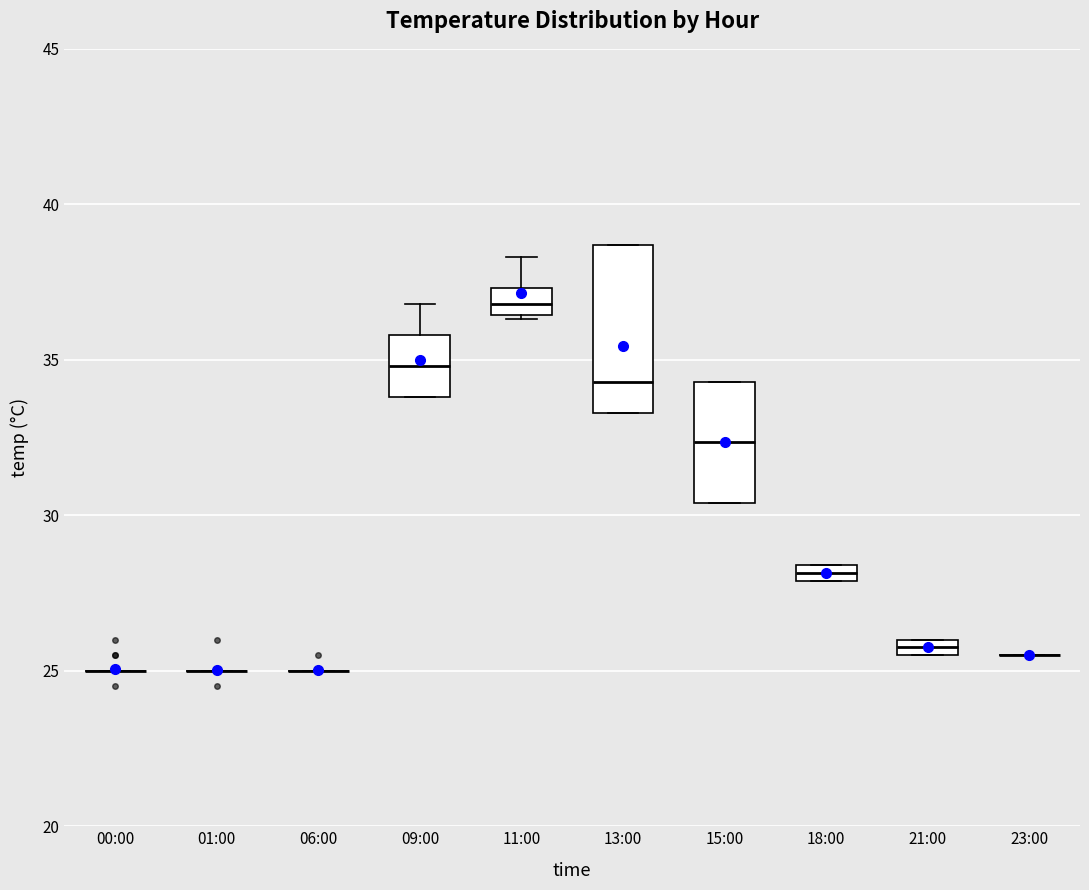

Where is the lower edge of the box for 11:00 on the y-axis? The values are not printed on the chart, so give them approximately, as read against the axis.

36.5